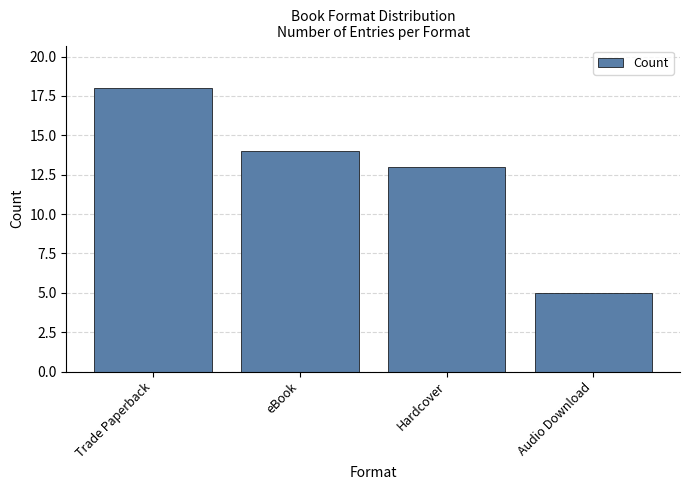

Reading left to right, transcribe all the data shown in this chart.

Trade Paperback=18	eBook=14	Hardcover=13	Audio Download=5